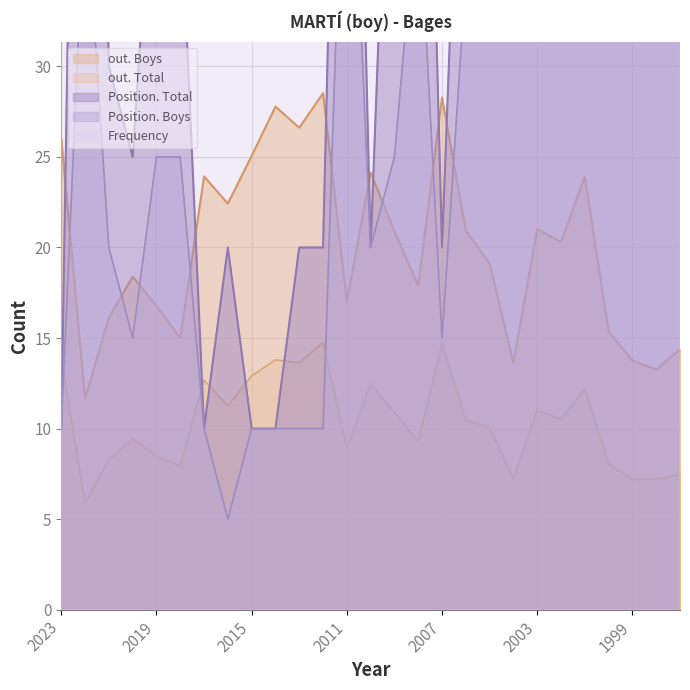

How many values in the out. Total series exceed 10?

15